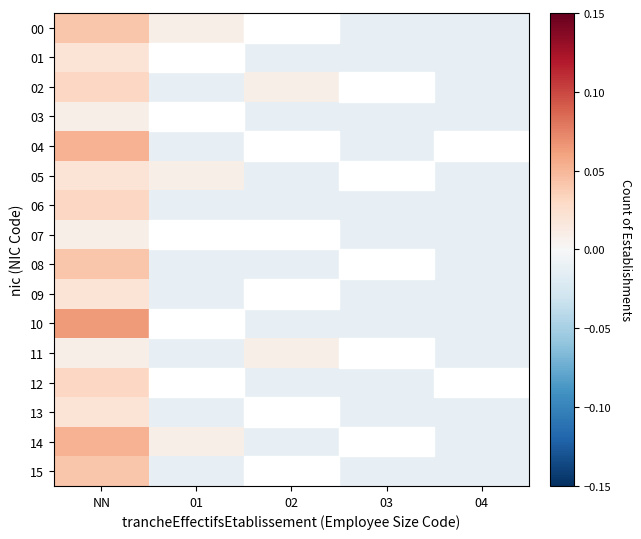

What is the total value across all series at NN?

0.5